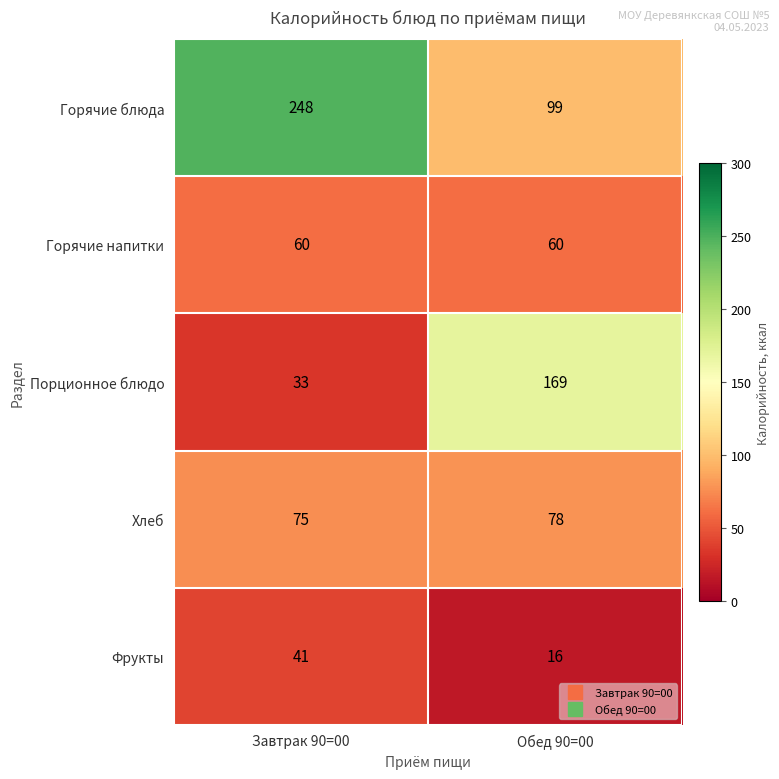

The Горячие блюда series shows 99 at Обед 90=00. True or false?

True